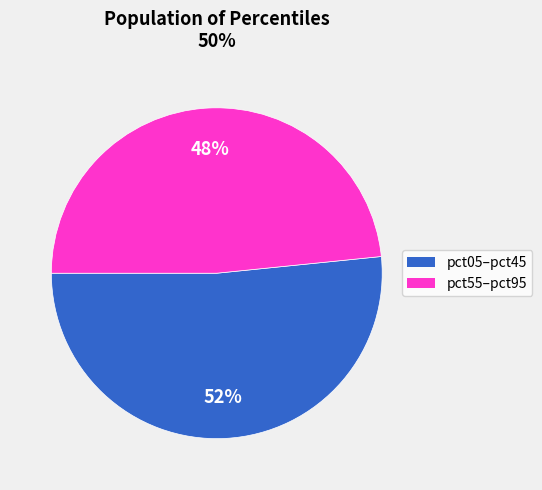

Is there a majority slice in this chart?

Yes